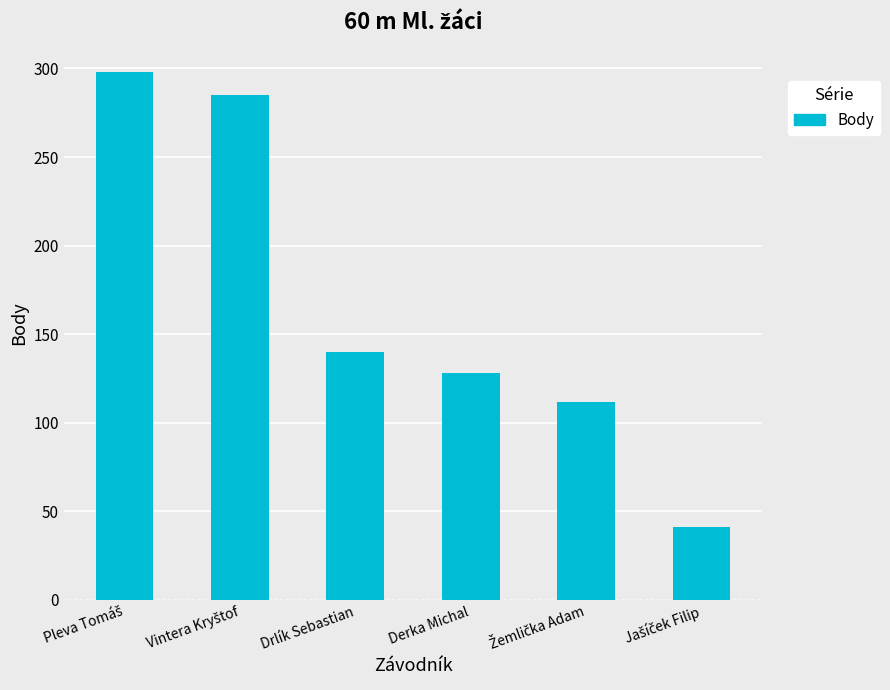

Count the number of data series in this chart.

1